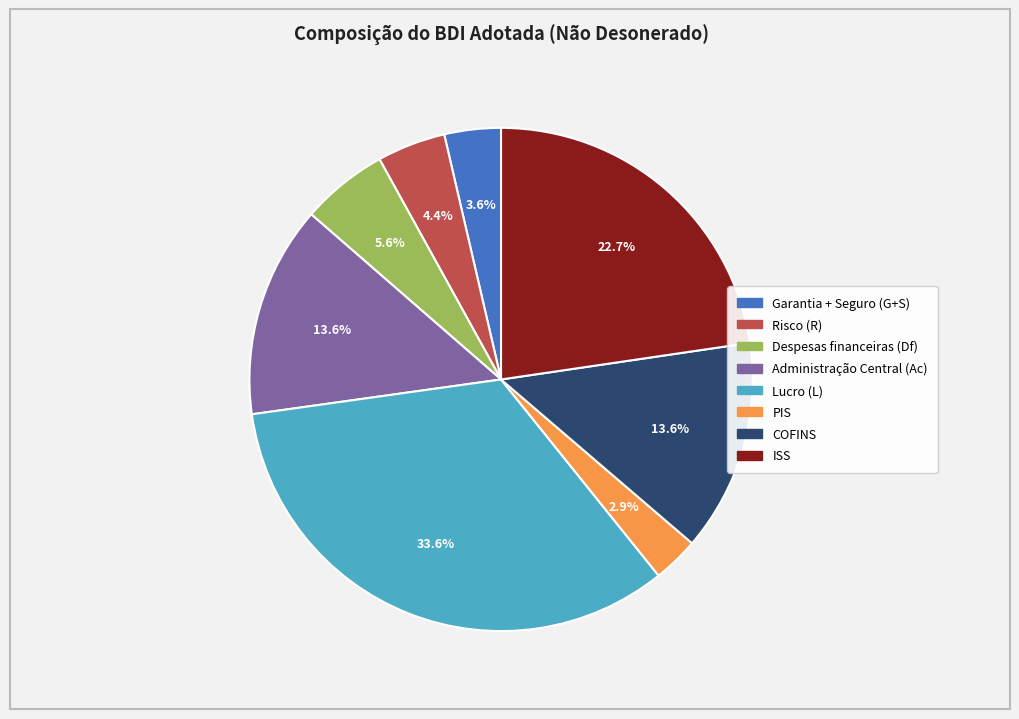

Is there any slice that represents more than half of the pie?

No